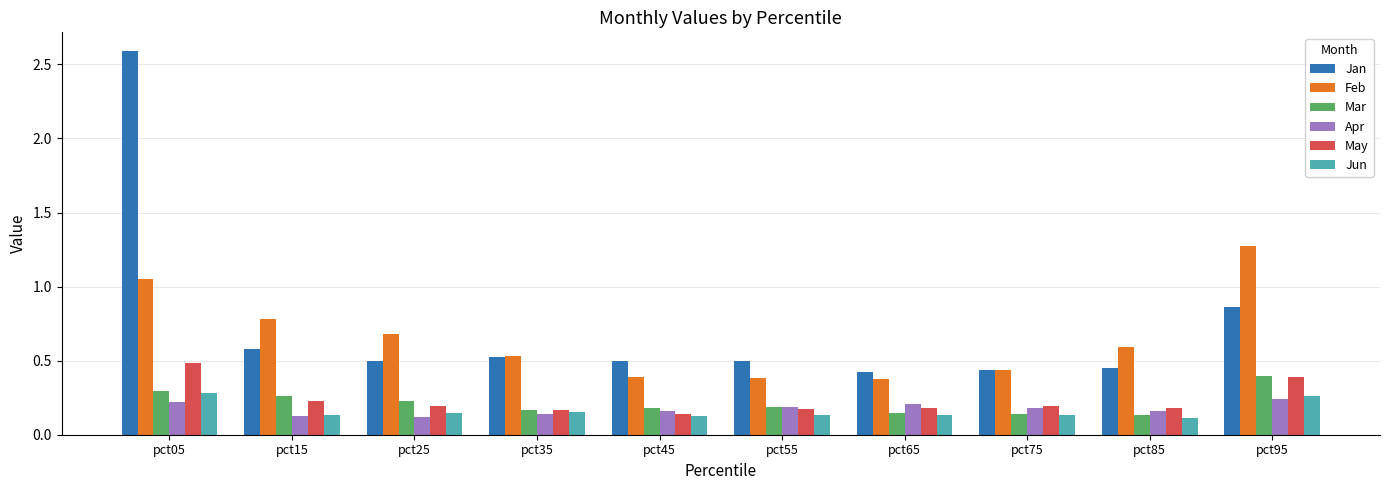

How many distinct data groups are displayed?

6